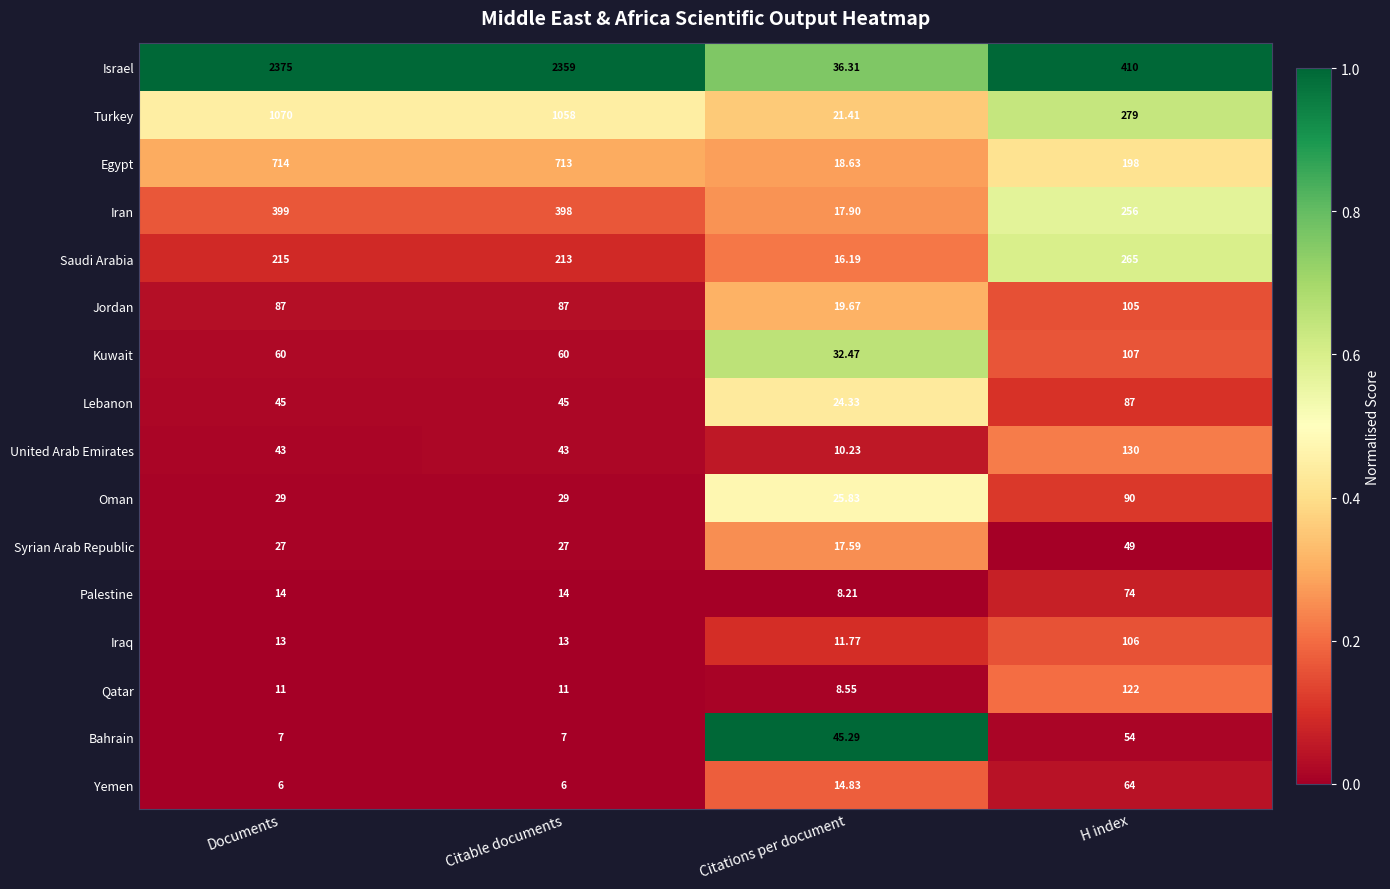

Which series changed the most between Citations per document and H index?

Israel